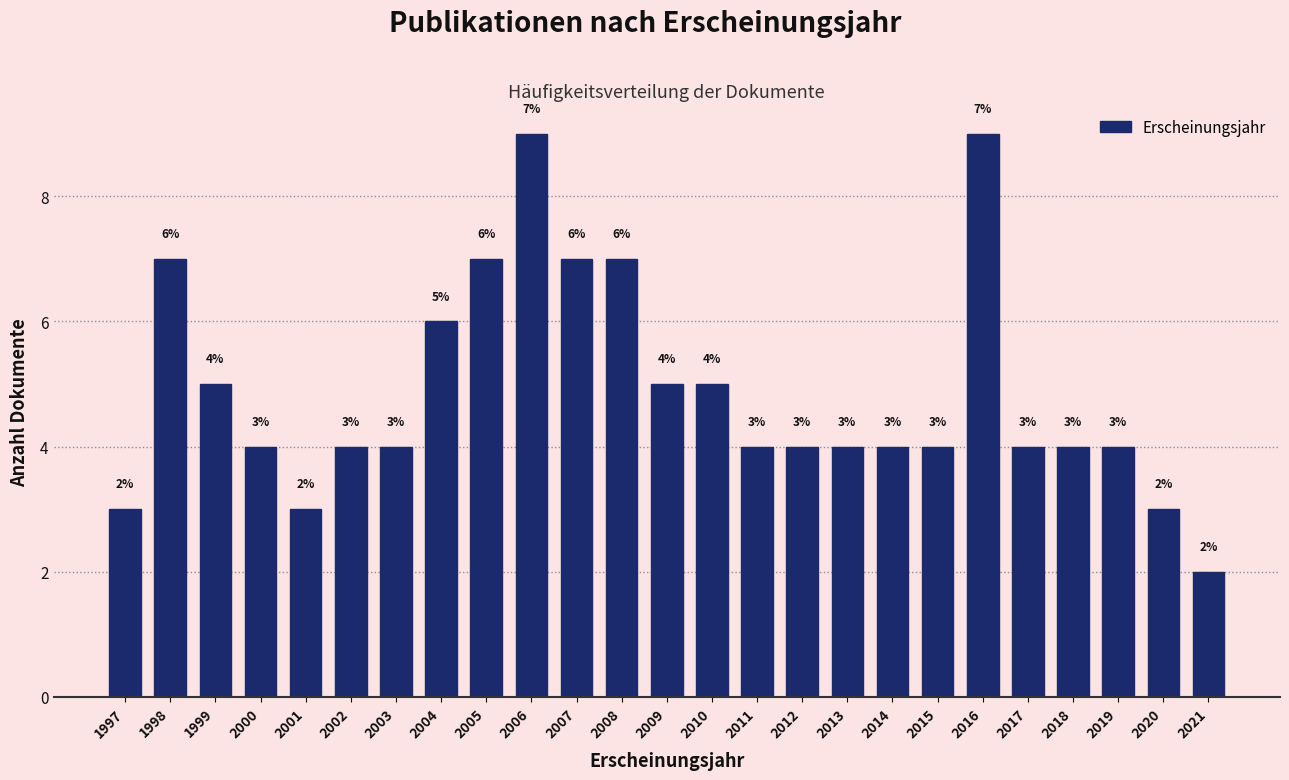

Reading left to right, extract all data points from this chart.

1997=3	1998=7	1999=5	2000=4	2001=3	2002=4	2003=4	2004=6	2005=7	2006=9	2007=7	2008=7	2009=5	2010=5	2011=4	2012=4	2013=4	2014=4	2015=4	2016=9	2017=4	2018=4	2019=4	2020=3	2021=2